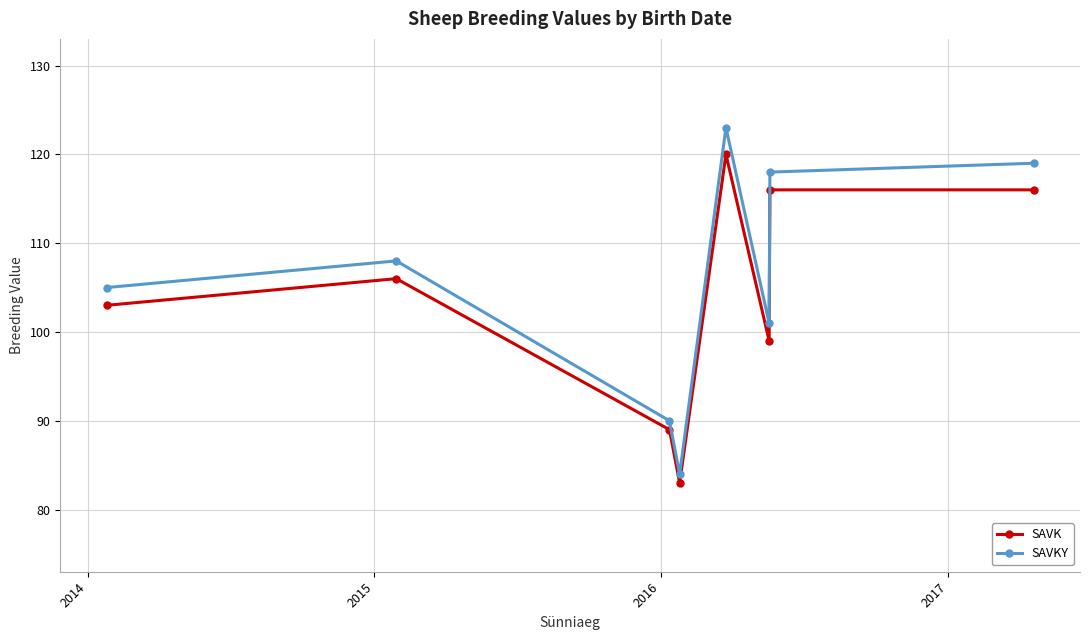

True or false: SAVKY has more than 0 interior local peaks.

True